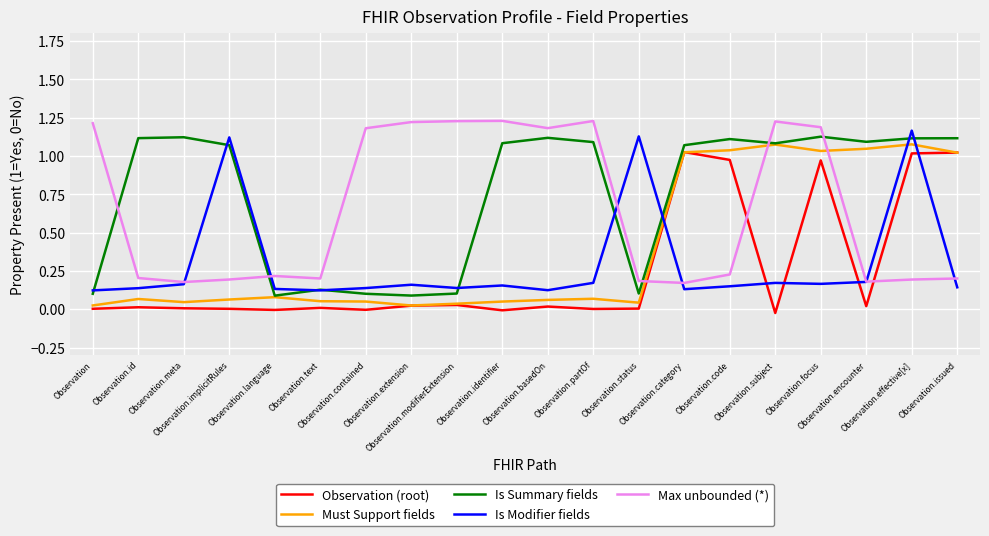

True or false: Is Summary fields has a value of 1.1 at Observation.partOf.

True